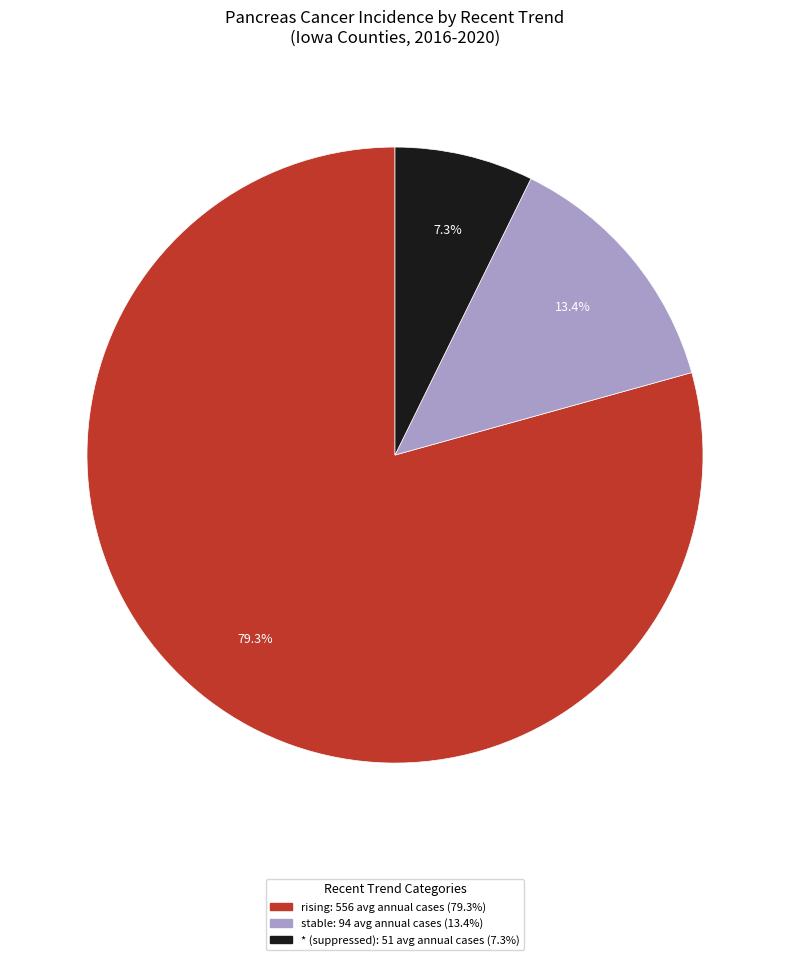

Is there a majority slice in this chart?

Yes